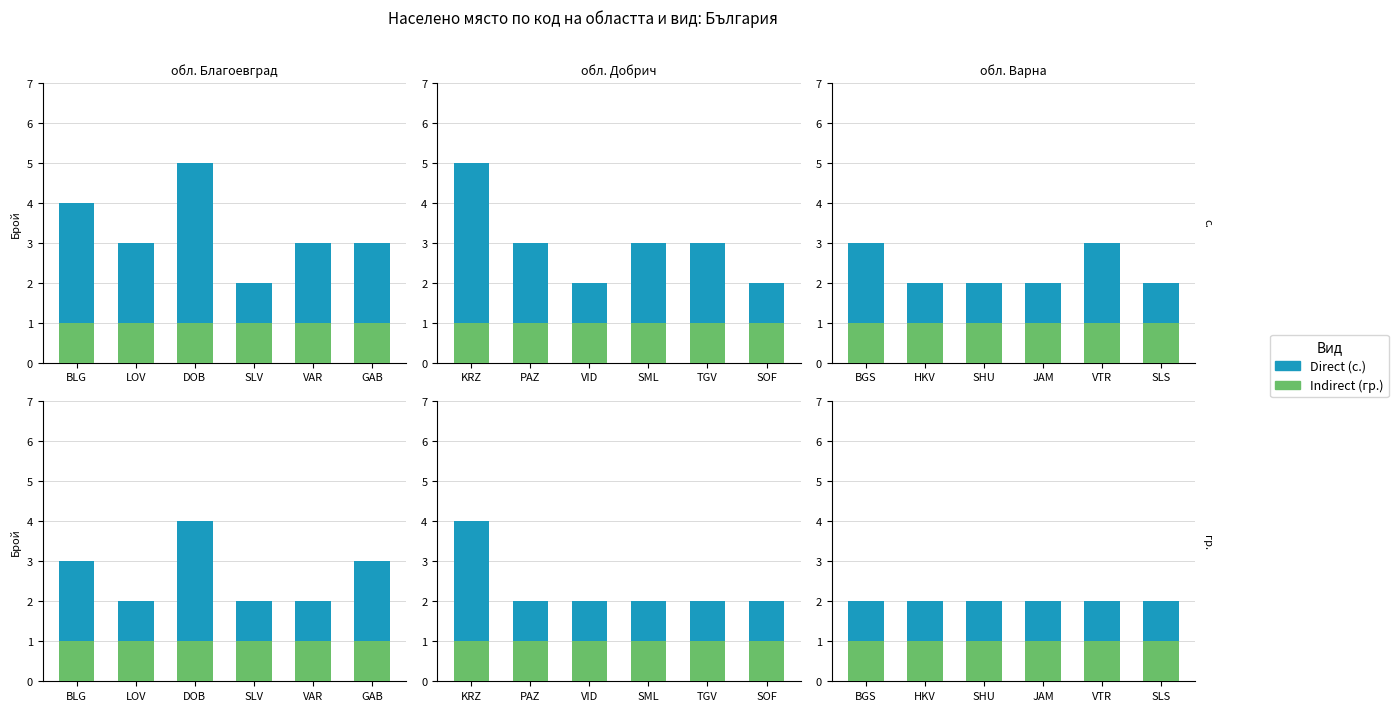

What is the label of the 2nd bar from the left?

HKV